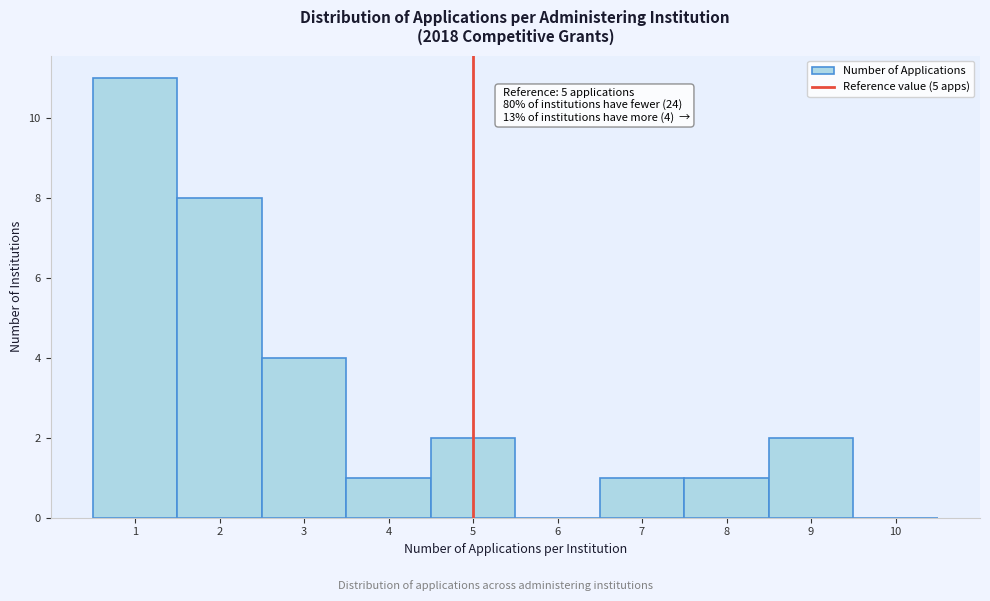

Which range on the x-axis has the tallest bar?

0.5 to 1.5